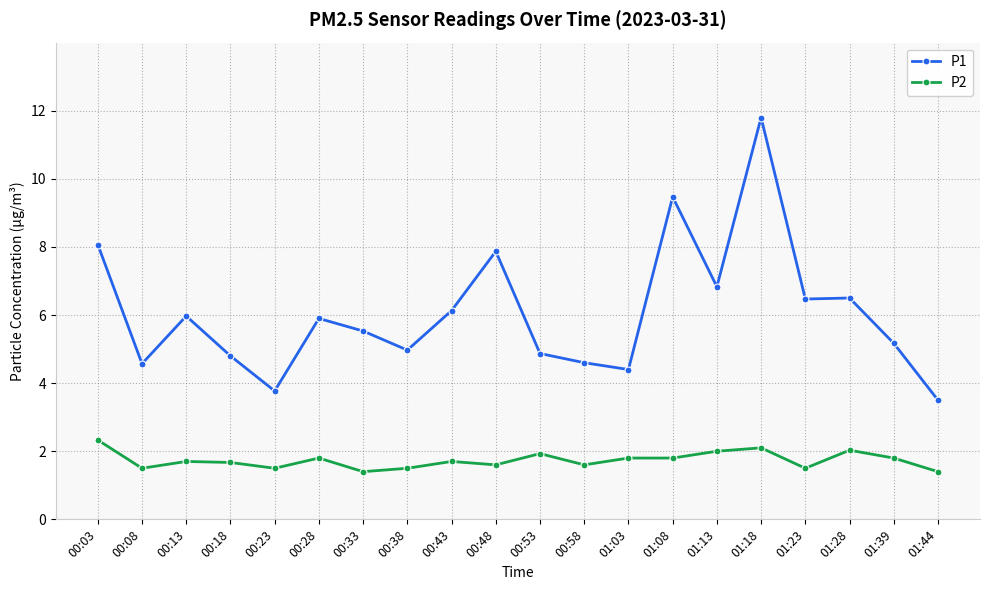

Which series changed the most between 01:03 and 01:13?

P1